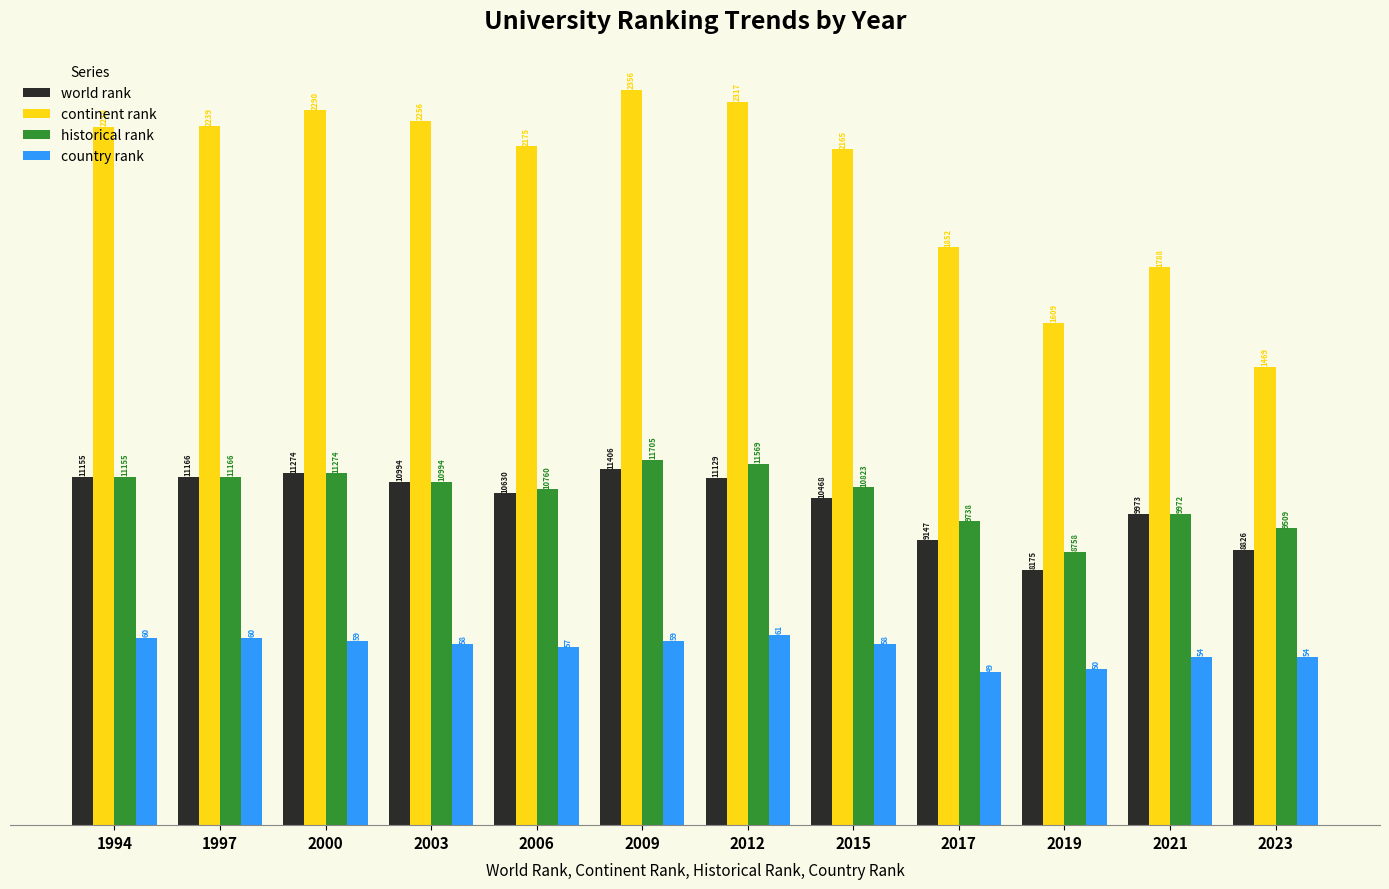

At which category is the sum across all series the highest?

2009